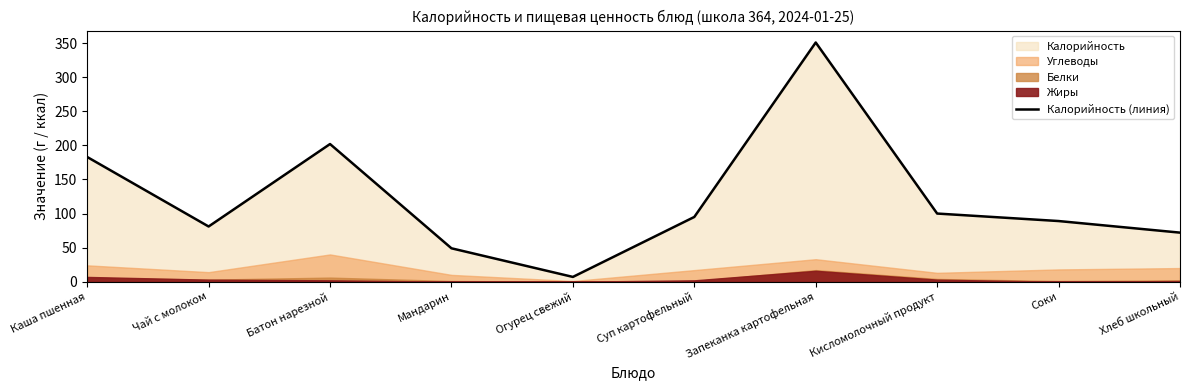

Which label corresponds to the largest value in the chart?

Запеканка картофельная